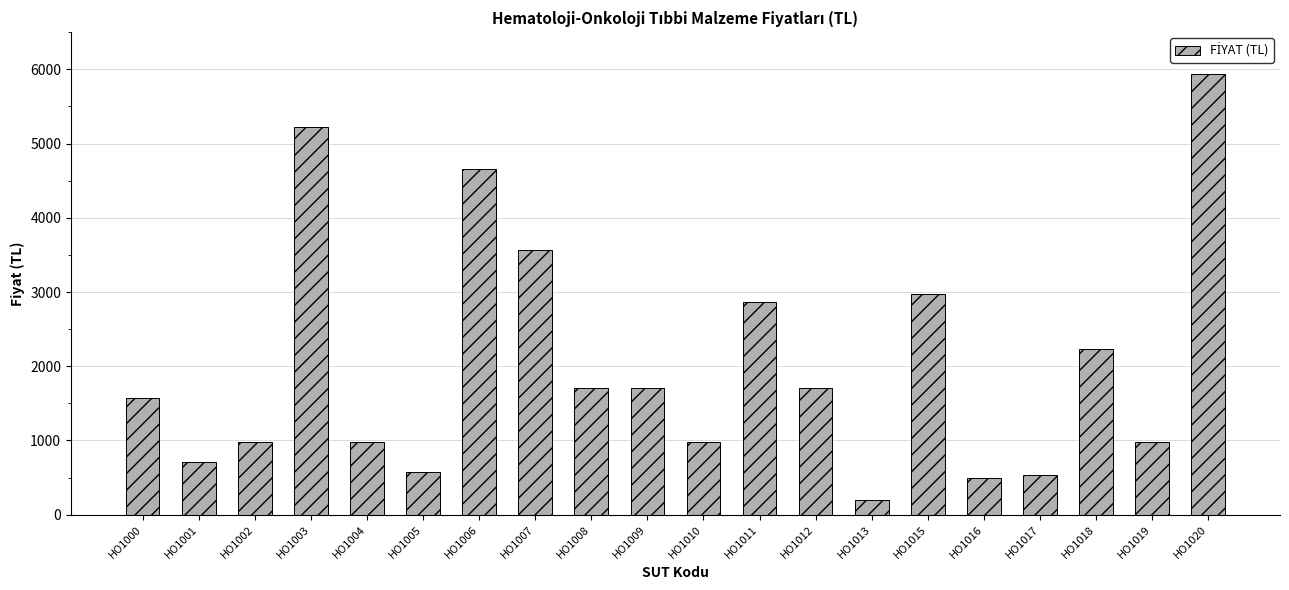

How many data points does each series have?

20